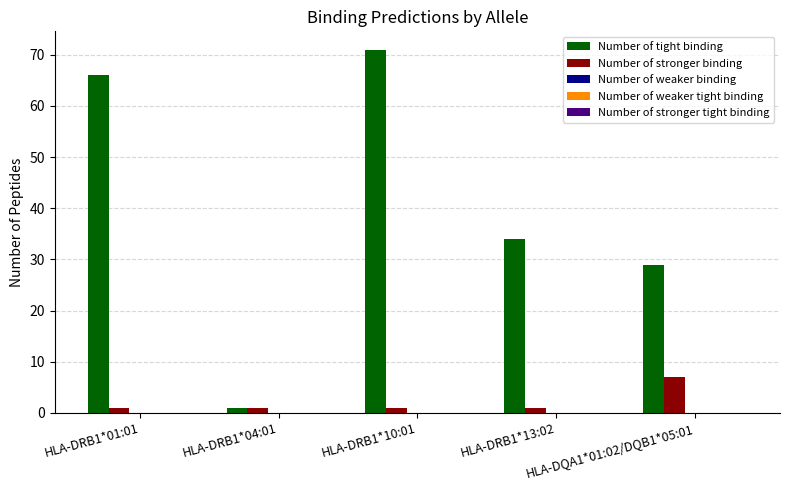

Rank the series at HLA-DQA1*01:02/DQB1*05:01 from highest to lowest value.

Number of tight binding, Number of stronger binding